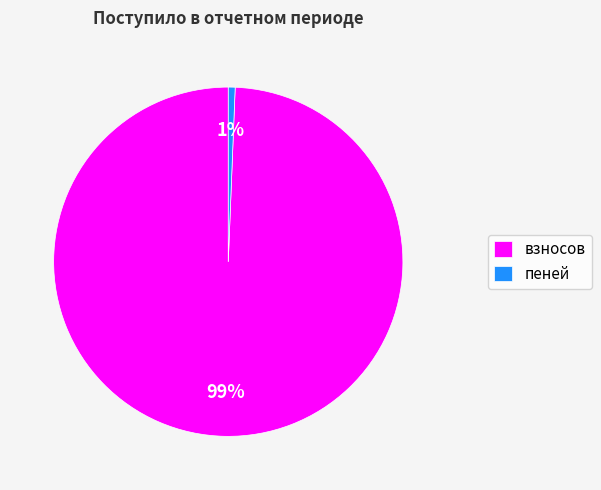

Rank the categories by value from lowest to highest.

пеней, взносов